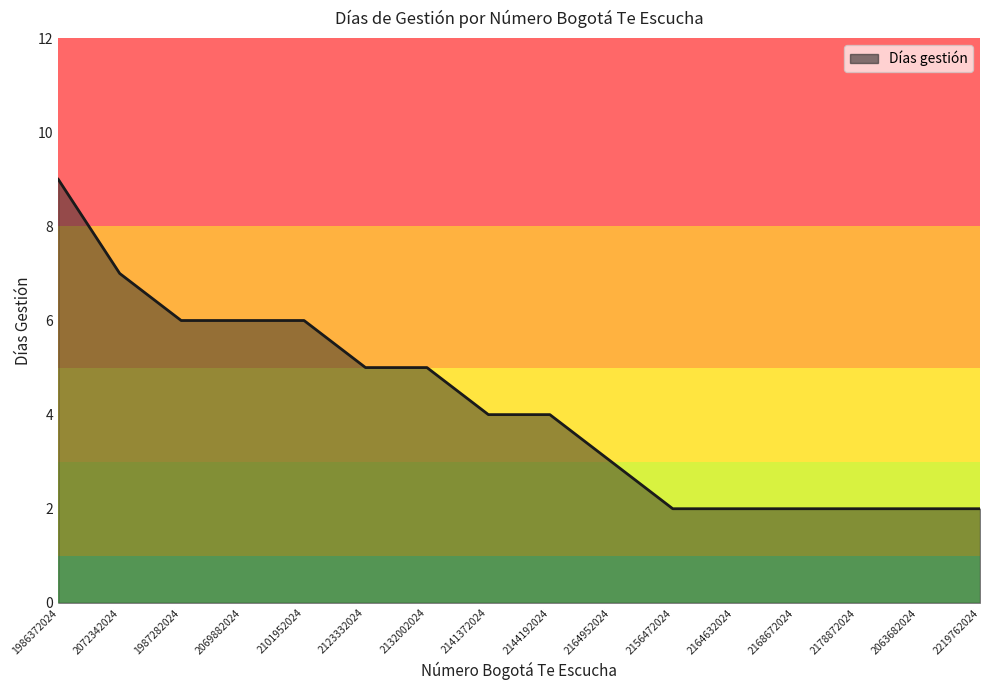

Which category has the highest value across all series?

1986372024